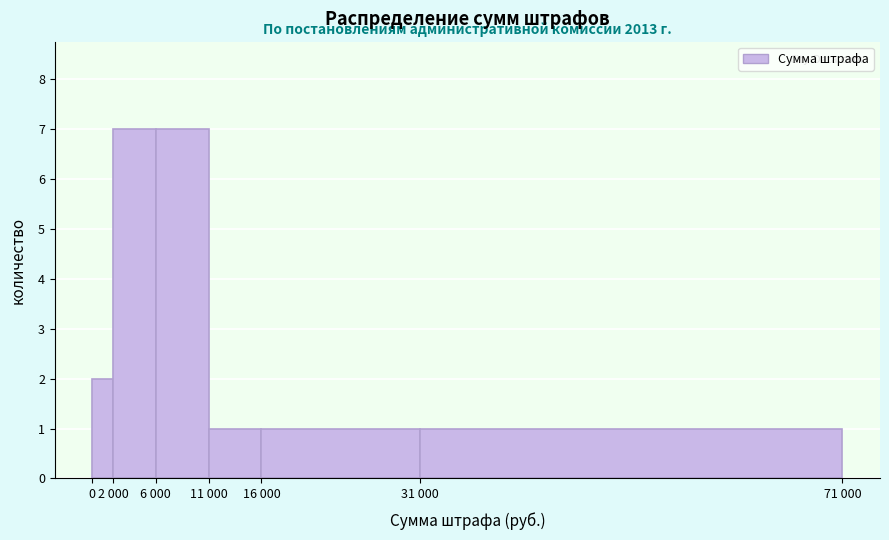

Reading left to right, list all the values displayed in this chart.

0=2	2 000=7	6 000=7	11 000=1	16 000=1	31 000=1